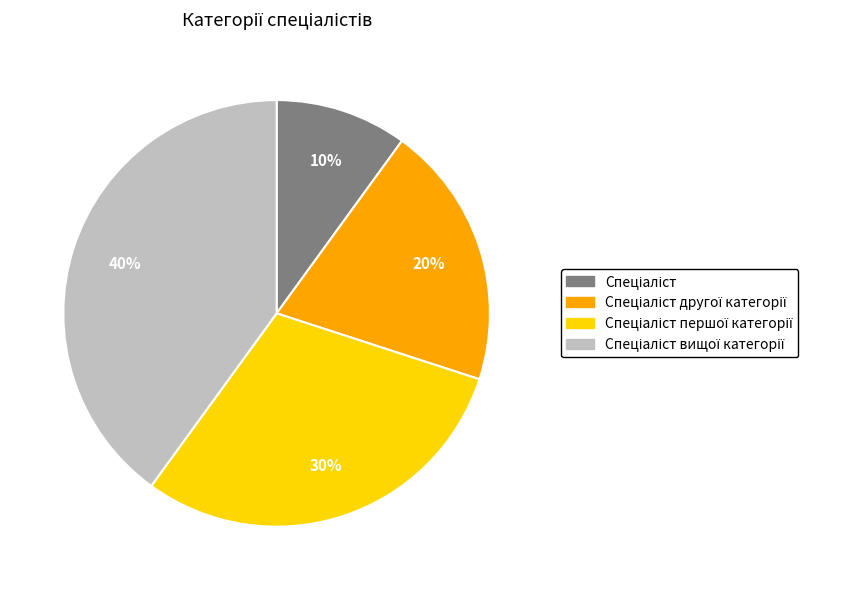

To the nearest percent, what is the difference between the largest and smallest slice percentages?

30%